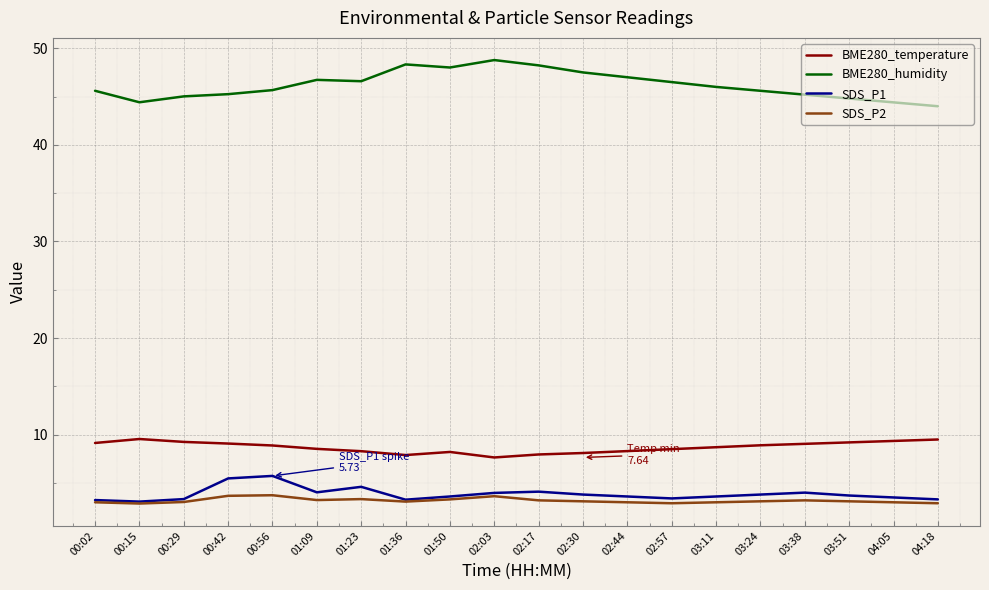

Which series has the largest range (max minus min)?

BME280_humidity